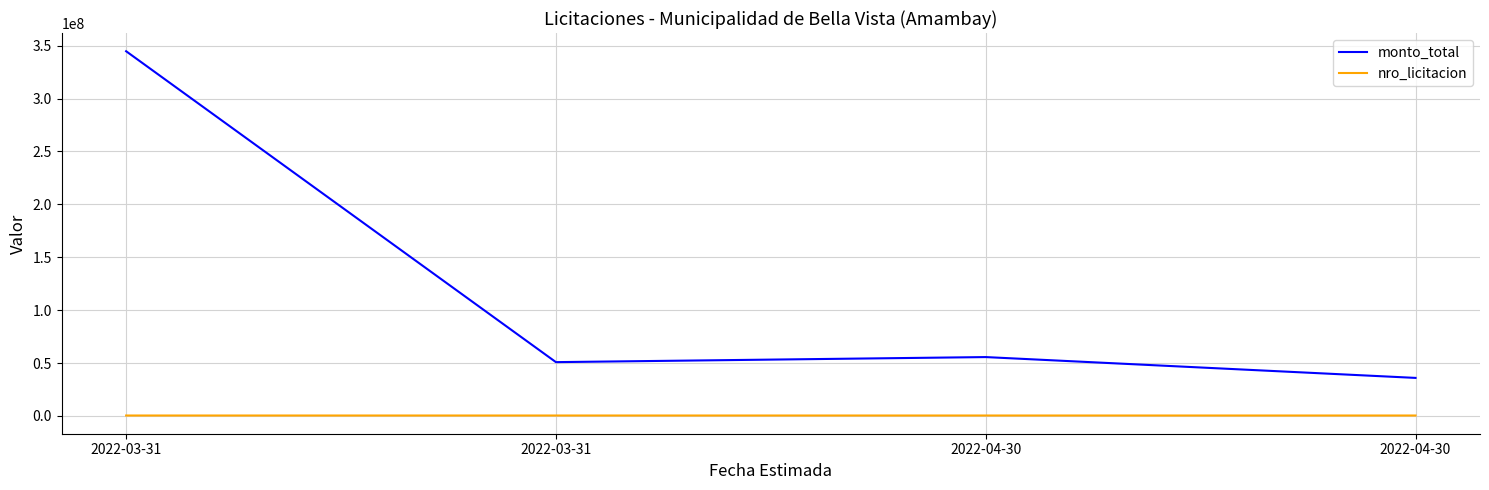

Reading right to left, what are all the values shown in this chart?

monto_total: 2022-04-30=35954430	2022-04-30=55643450	2022-03-31=50860600	2022-03-31=344760000
nro_licitacion: 2022-04-30=408307	2022-04-30=408306	2022-03-31=408305	2022-03-31=407960